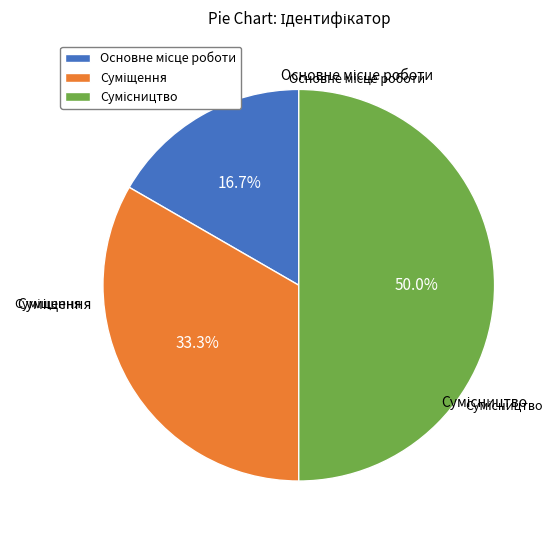

To the nearest percent, what is the average slice percentage?

33%